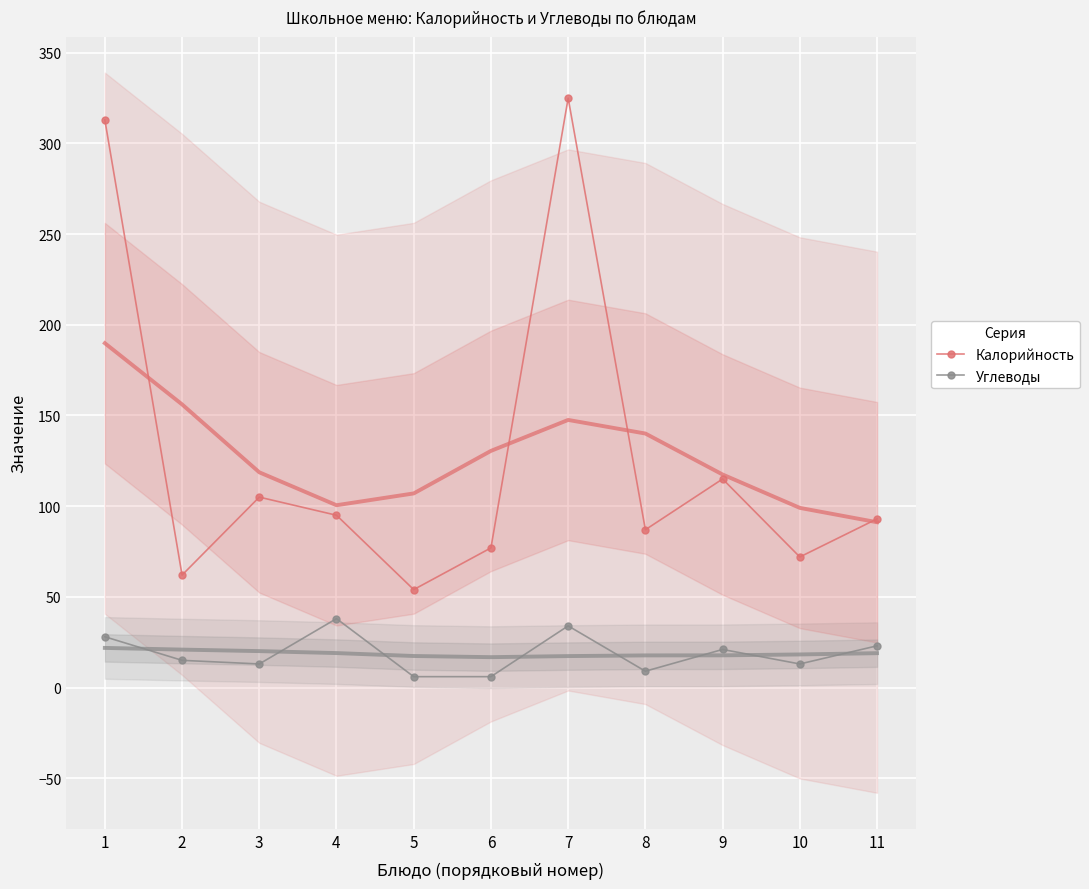

True or false: Углеводы and Калорийность cross at least once.

False